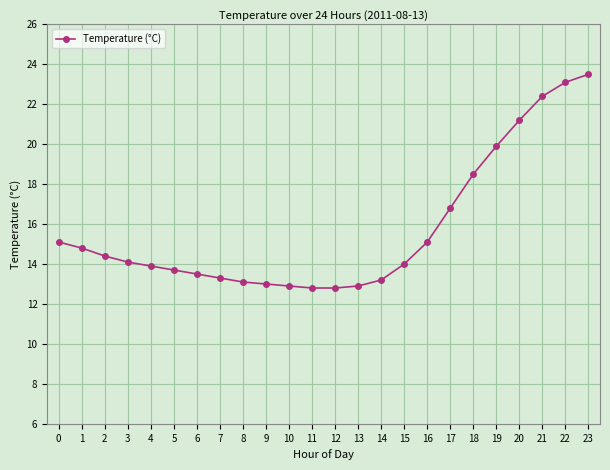

How many lines are shown in the chart?

1